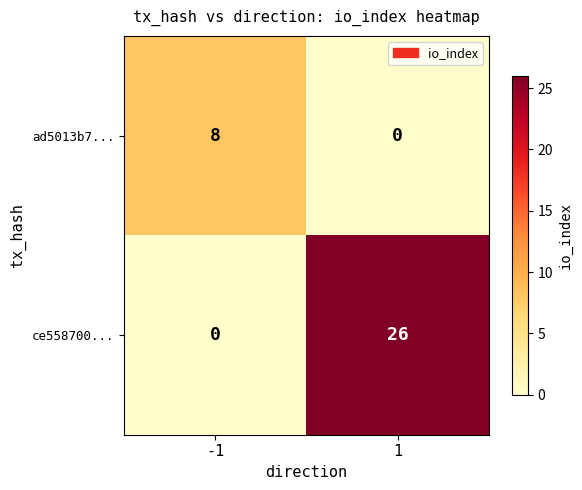

Which series has the largest total across all categories?

ce558700...